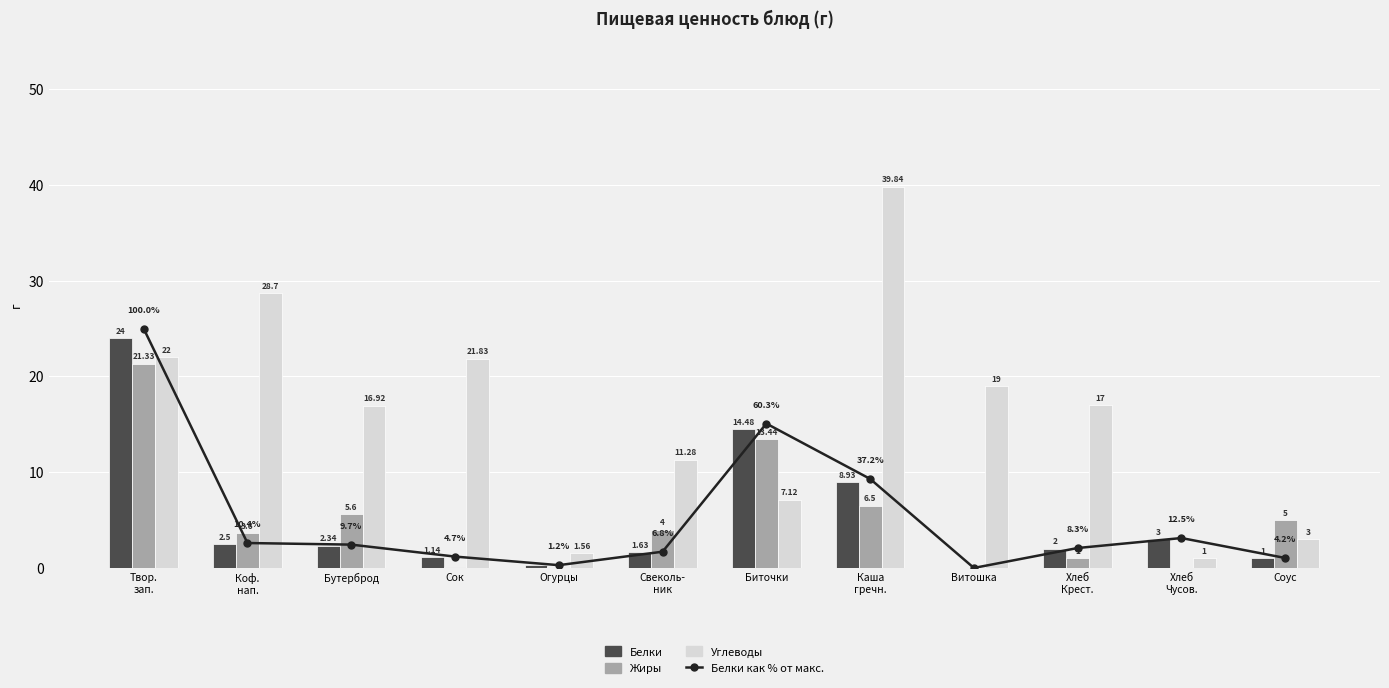

What is the label of the 7th bar from the left?

Биточки